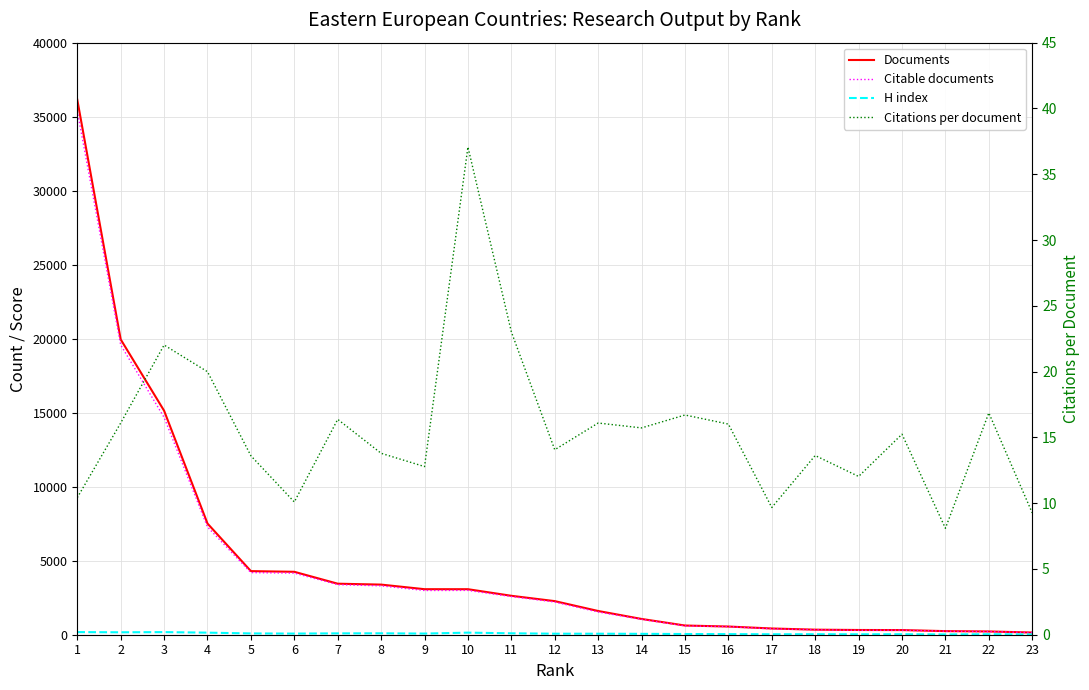

The Documents series shows 722.9 at 14. True or false?

False